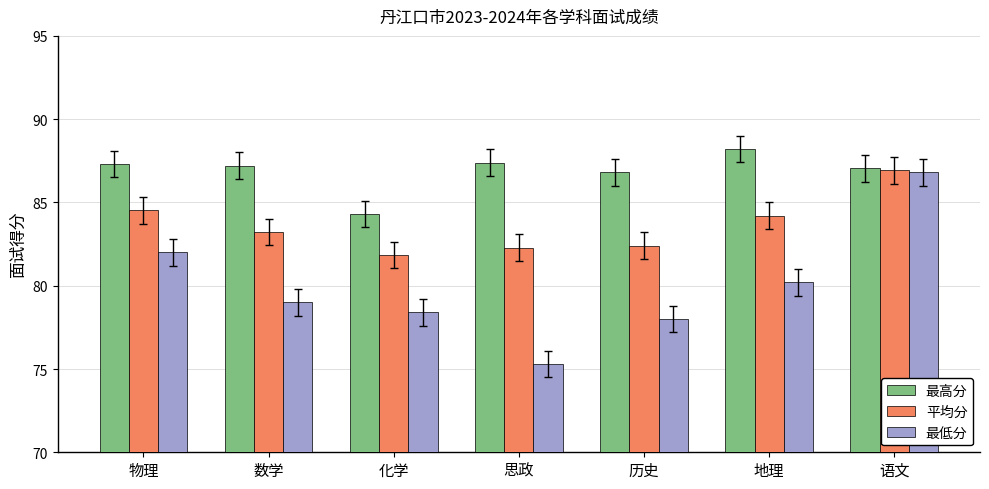

What is the sum of all 最高分 values?

608.2